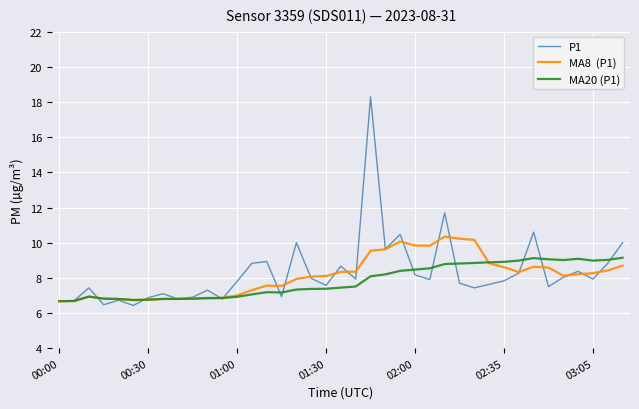

What is the greatest value displayed?

18.3